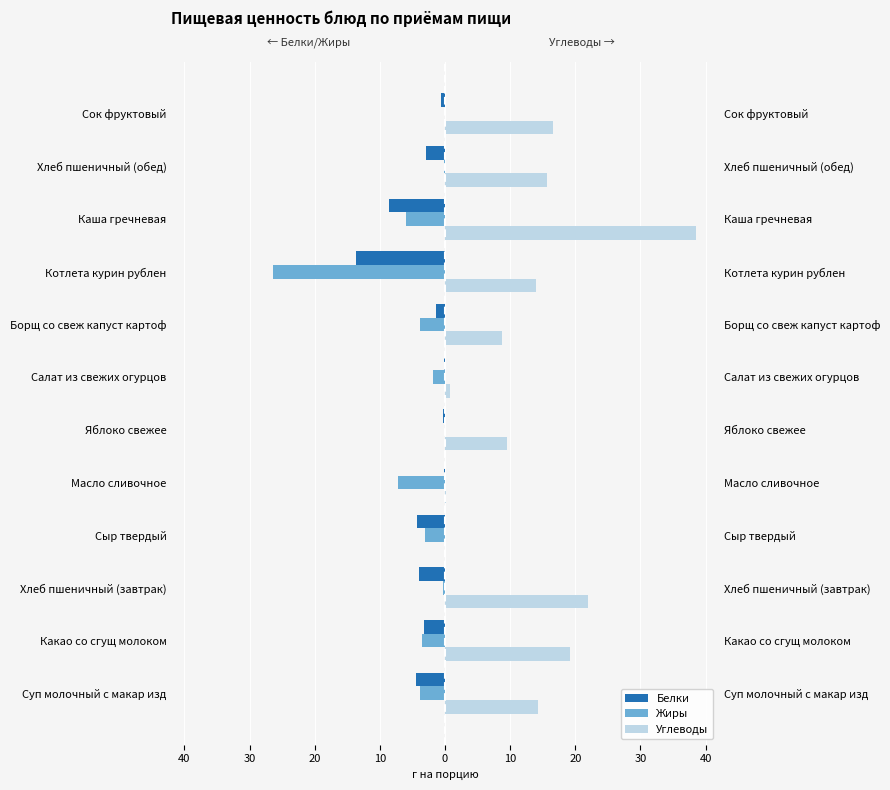

At Суп молочный с макар изд, list the series in order from largest to smallest.

Углеводы, Жиры, Белки